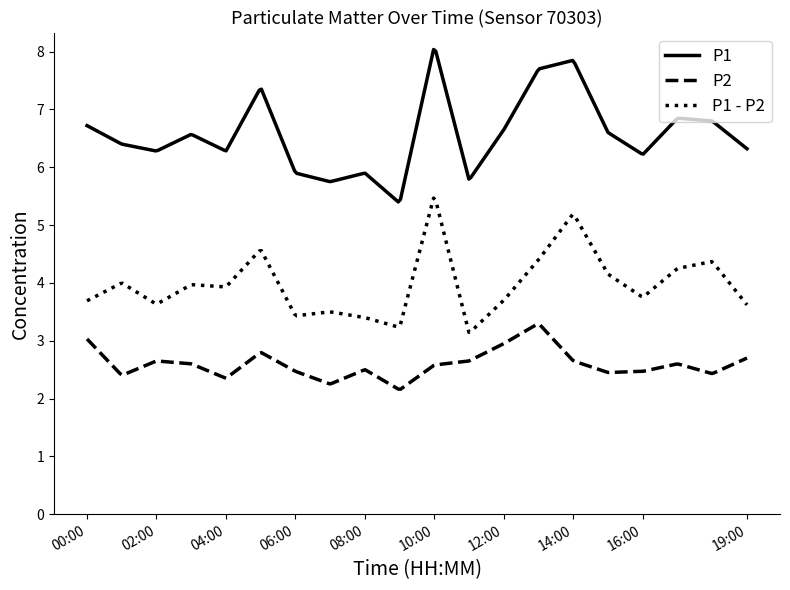

What is the smallest value displayed?

2.2